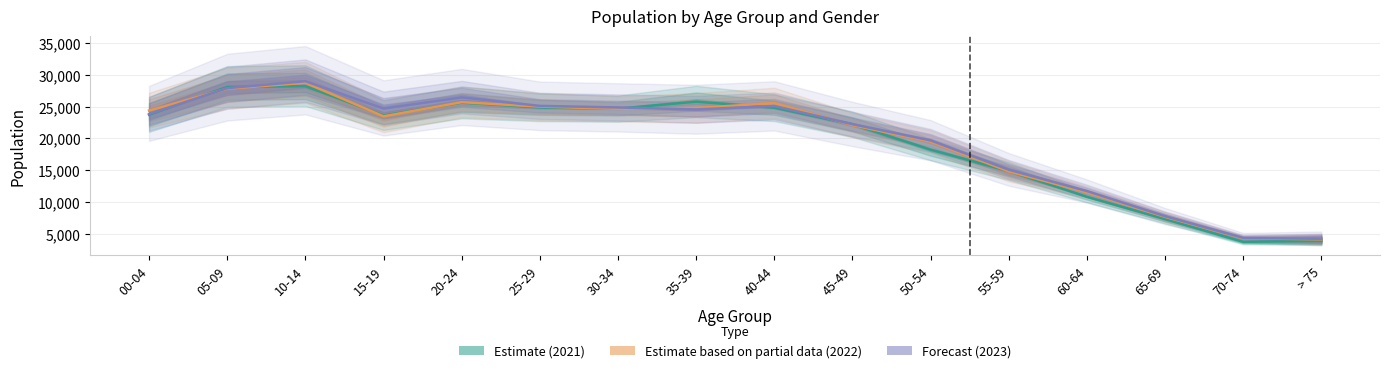

Where does the Forecast (2023) series first go above 24564?

05-09